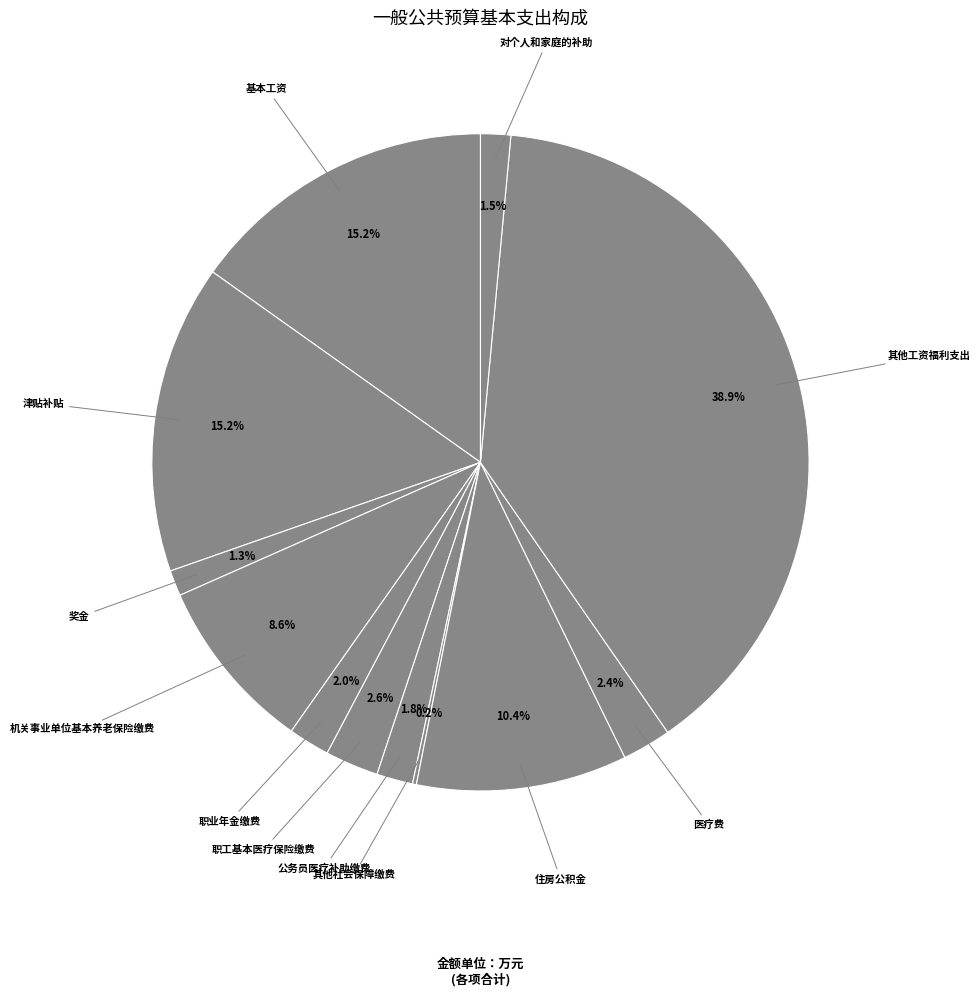

Which slice is the largest?

其他工资福利支出